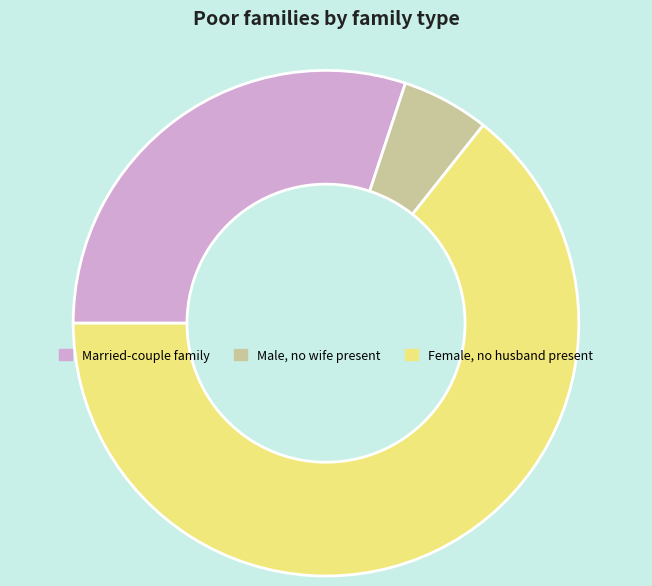

Which category accounts for the majority?

Female, no husband present